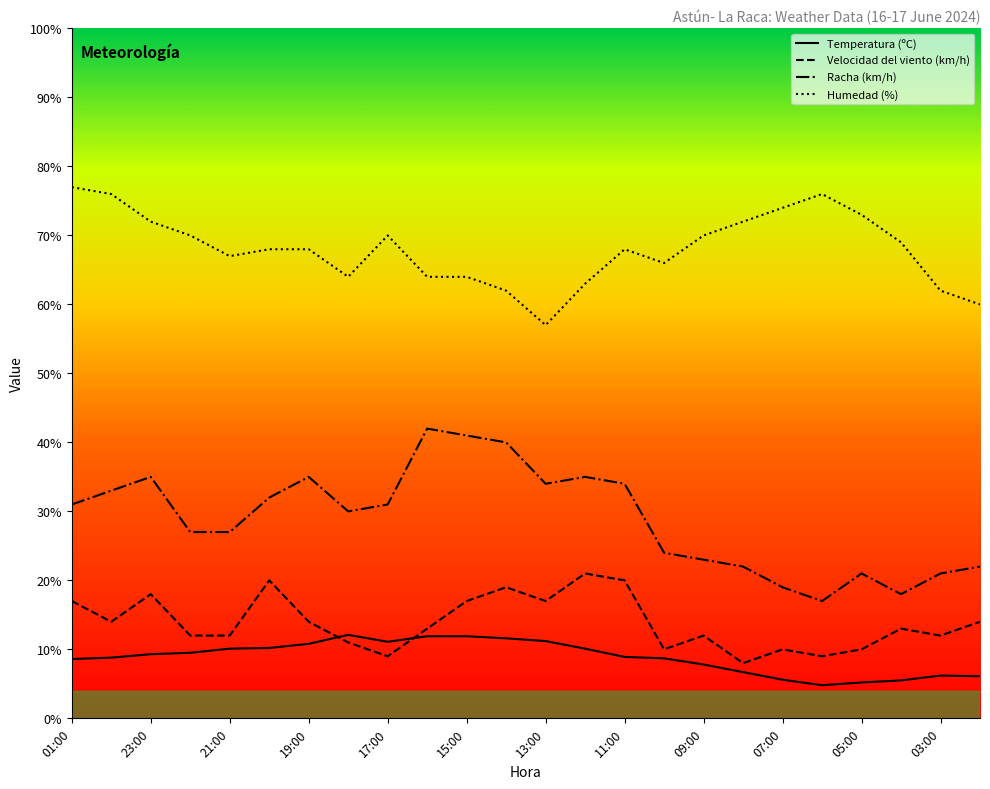

What is the difference between the maximum and minimum values in the Humedad (%) series?

20.0